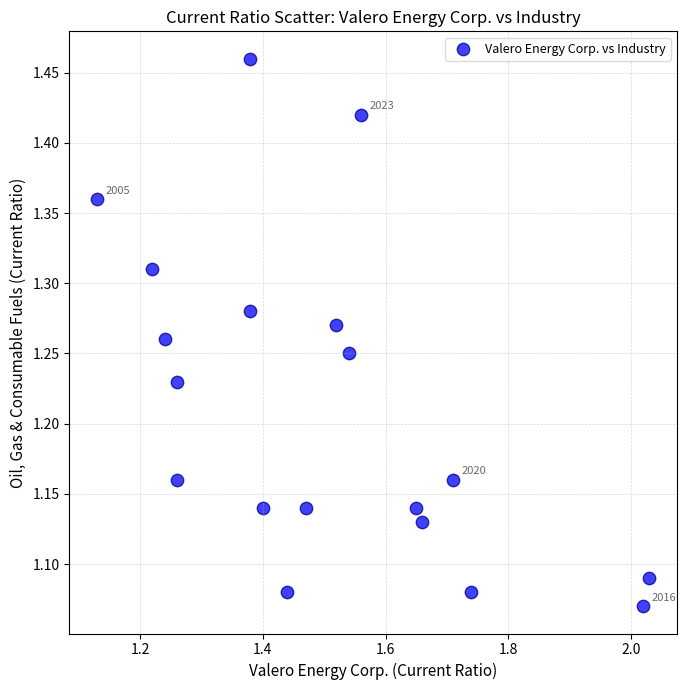

What is the range of X values (max minus min)?

0.9